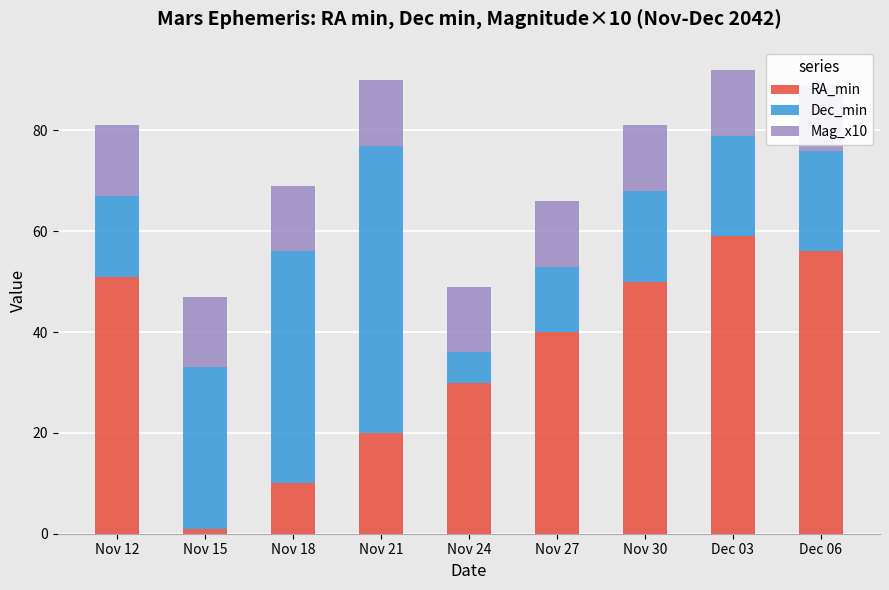

What is the value of the RA_min bar at the 6th from the left?

40